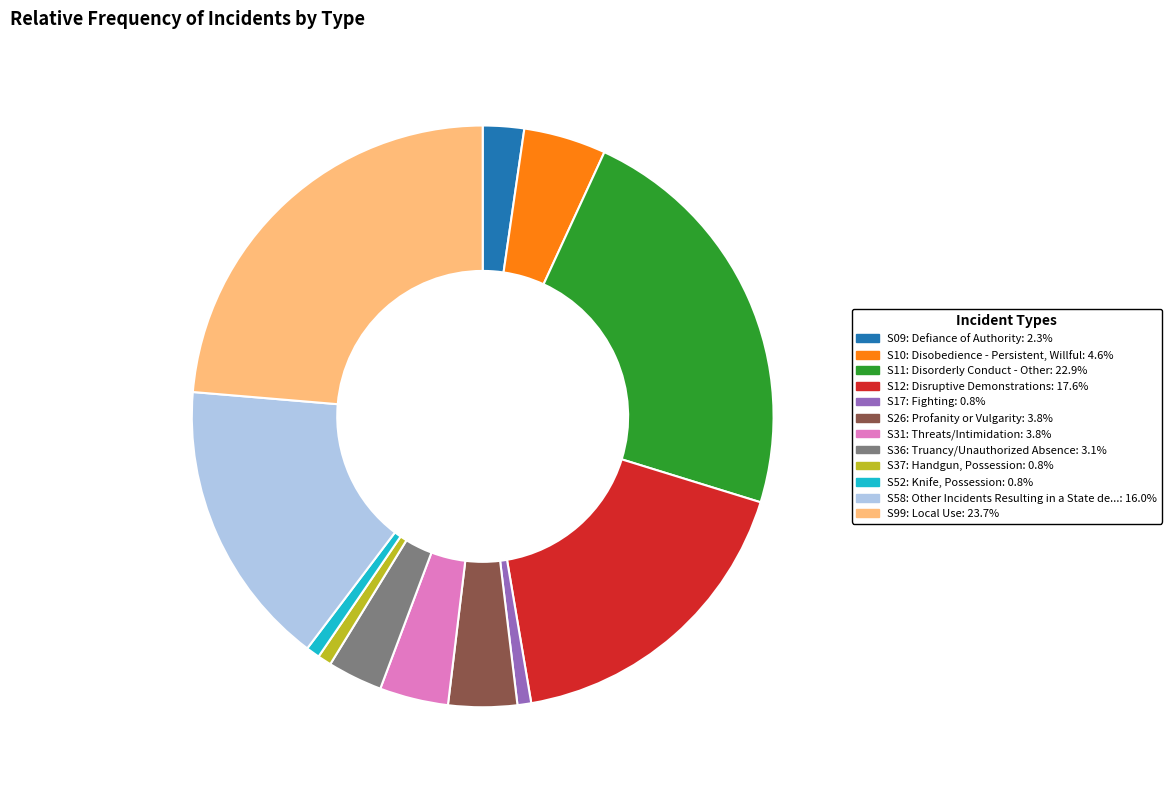

Is S52 the majority of the pie?

No